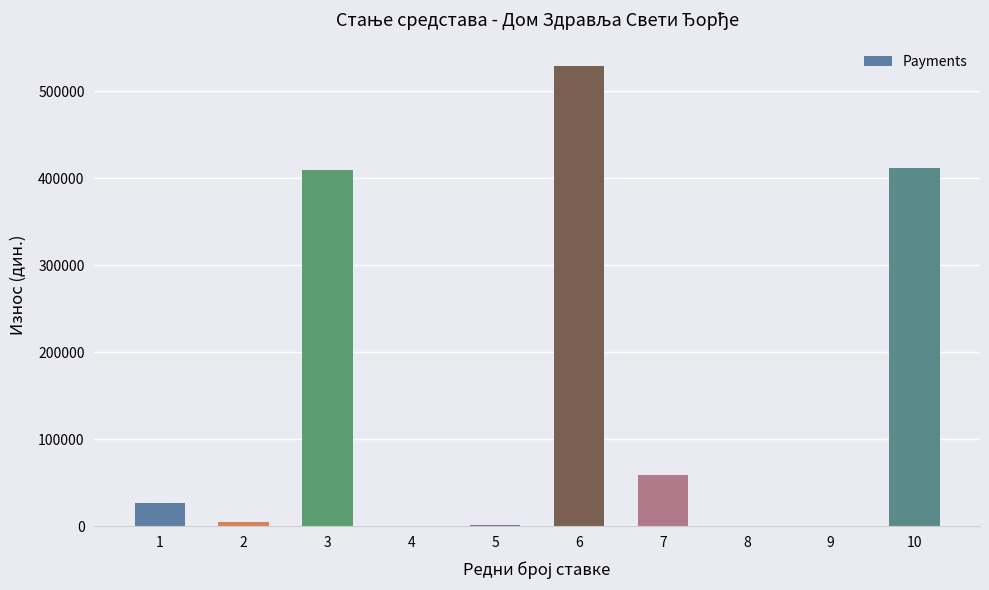

What is the maximum value shown in the chart?

529416.7